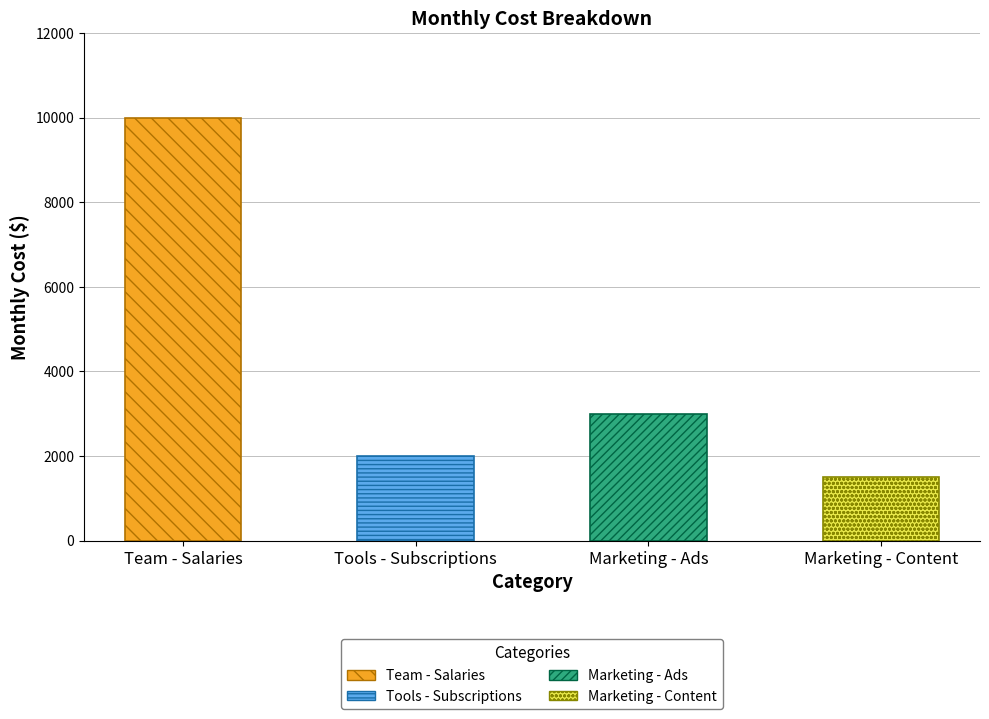

Where does the data first go above 3000?

Team - Salaries